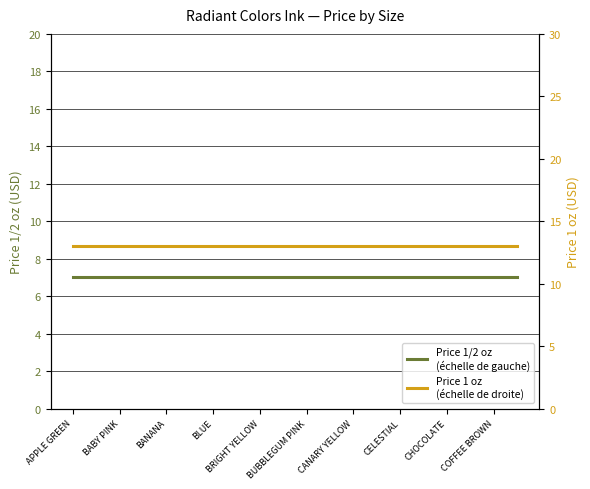

At which category is the sum across all series the highest?

APPLE GREEN